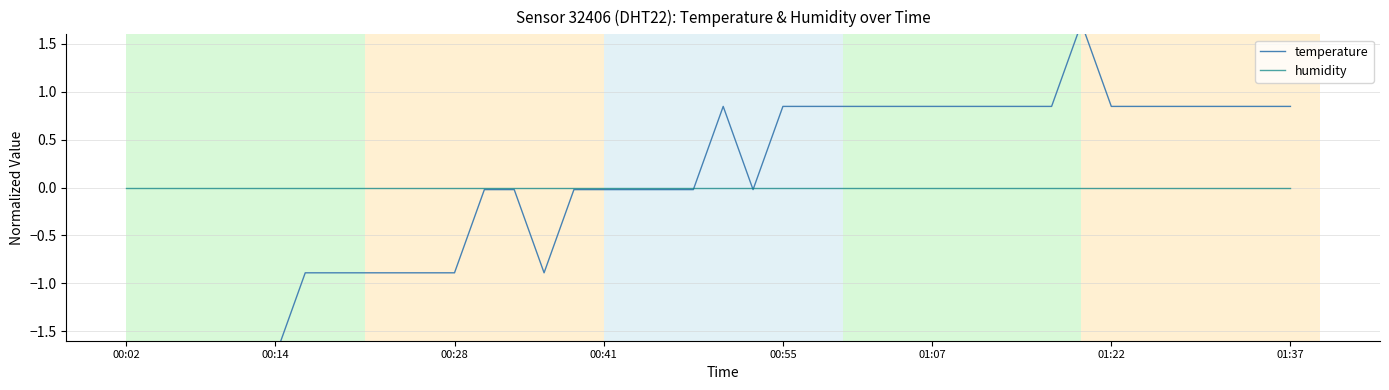

At 17, list the series in order from largest to smallest.

humidity, temperature